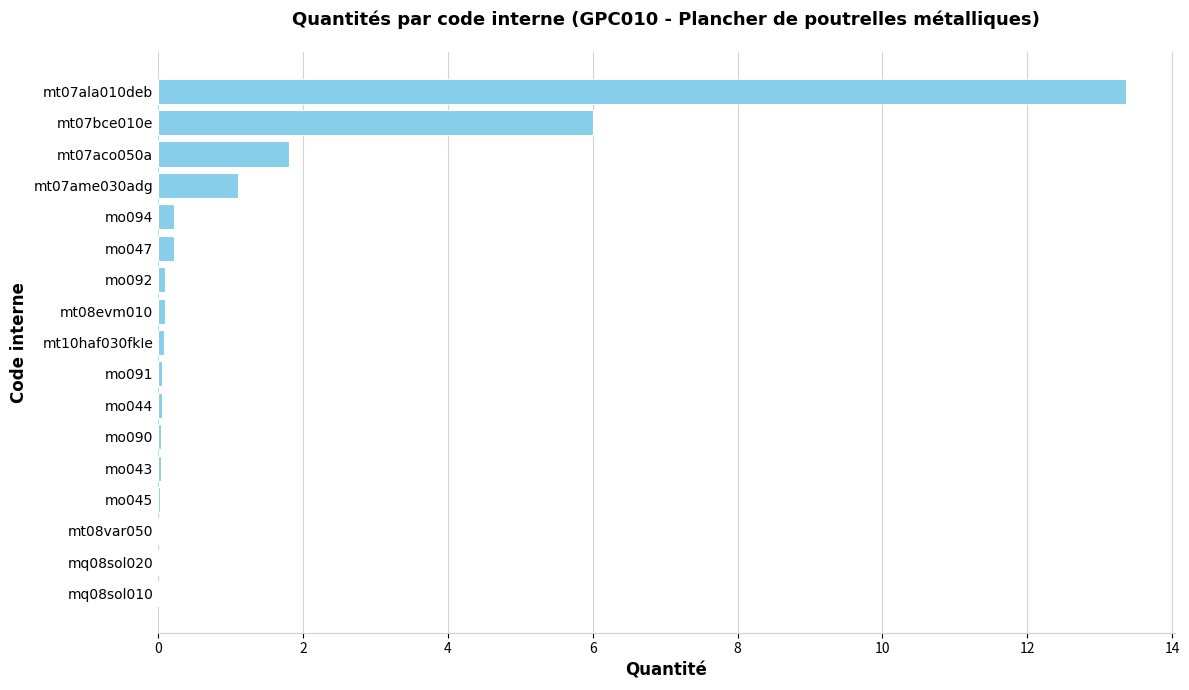

Are the bars grouped side by side (vs. stacked)?

No